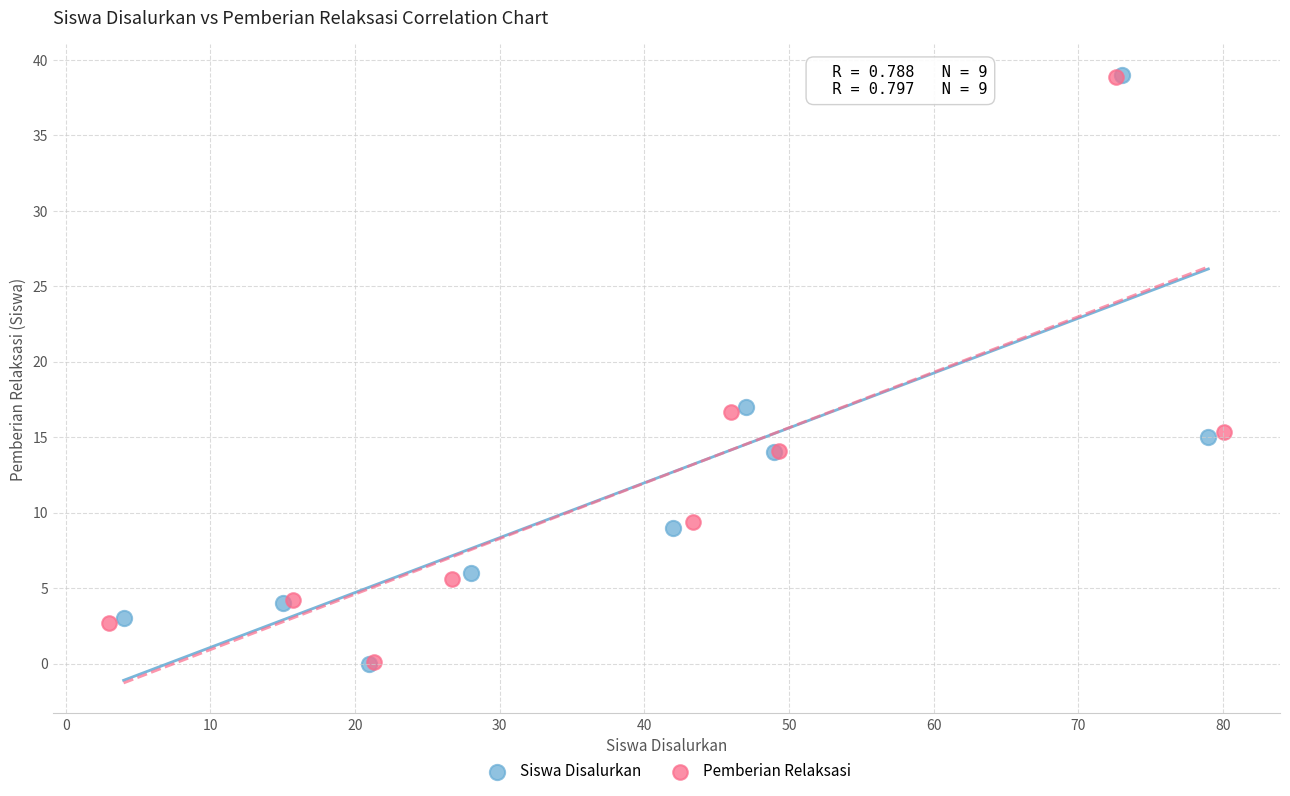

What are all the series names shown in the legend?

Siswa Disalurkan, Pemberian Relaksasi